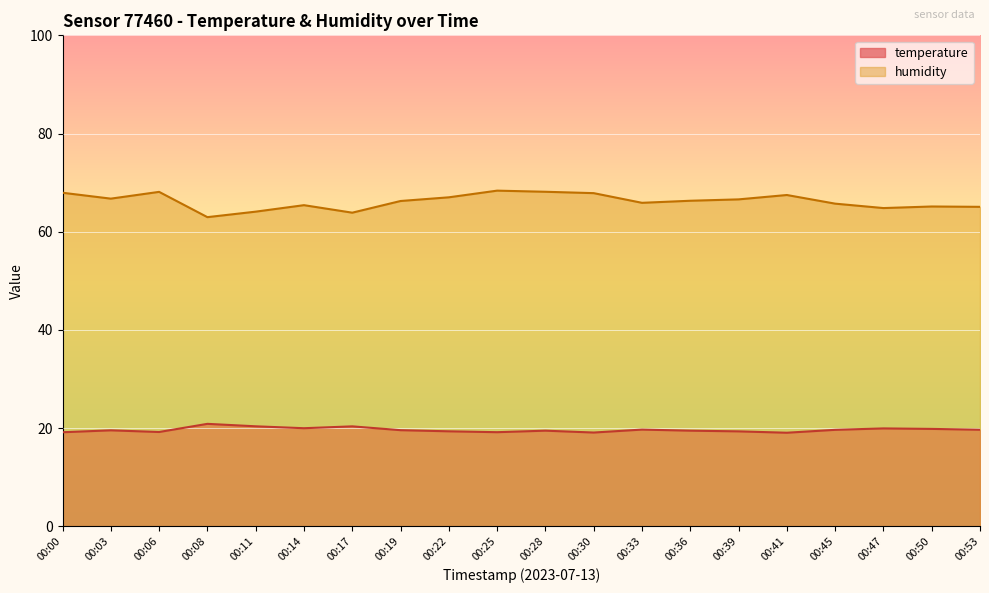

At which category does temperature reach its first local valley?

00:06